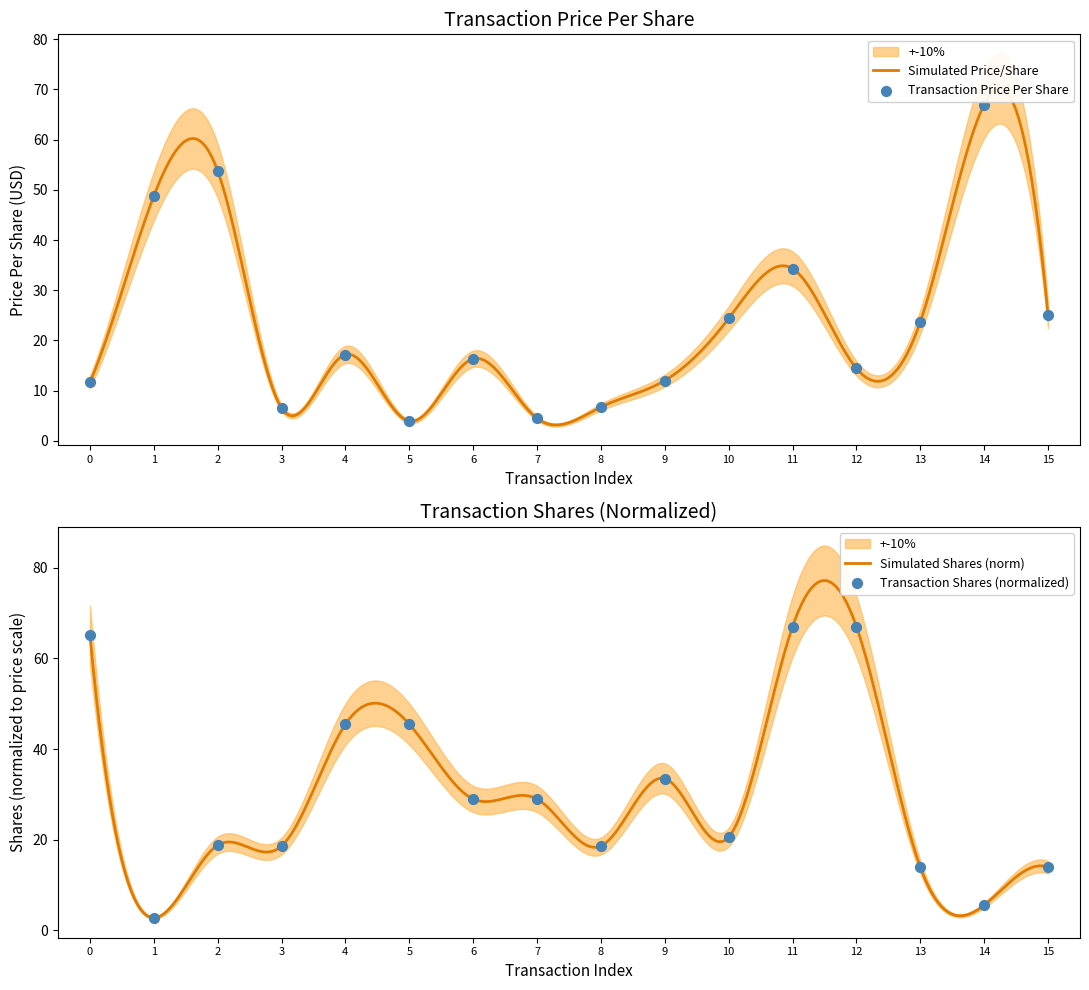

Which series contains the highest Y value?

transactionPricePerShare